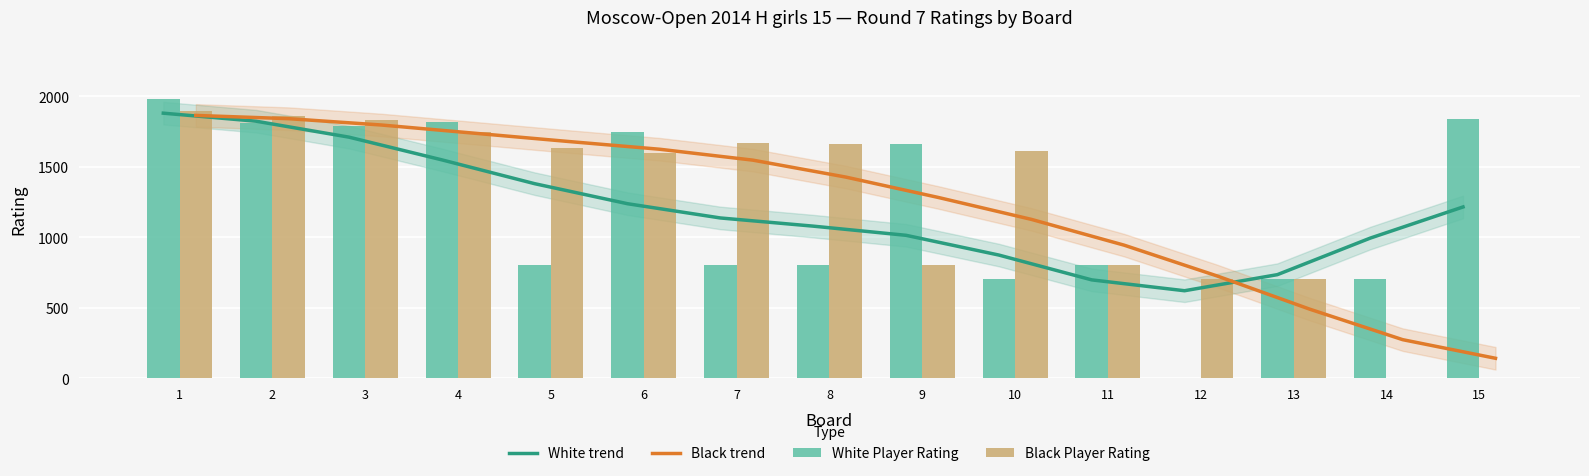

Count the number of categories in the chart.

15